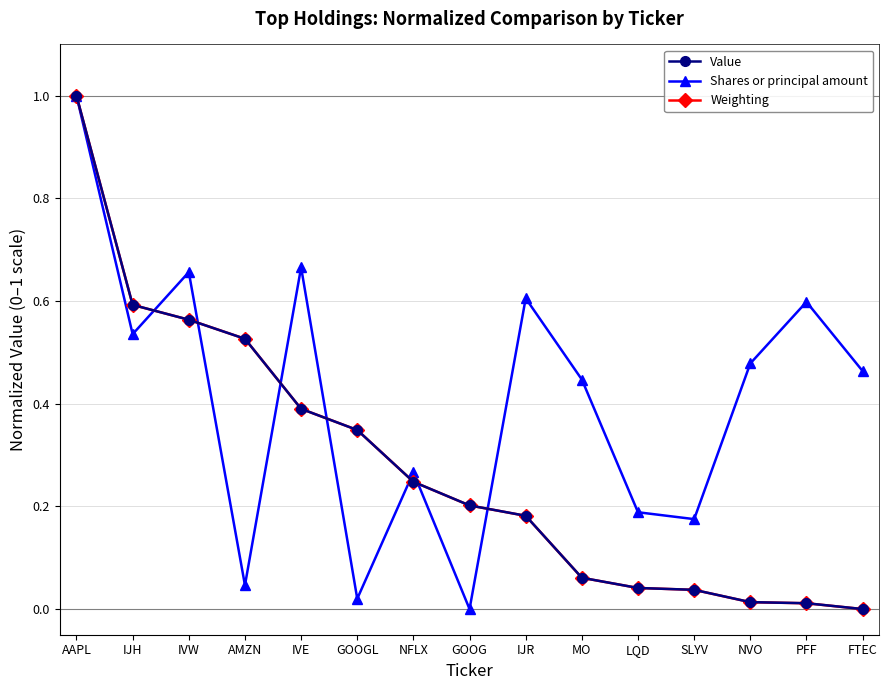

Is the value of Shares or principal amount at IJR greater than the value of Value at PFF?

Yes